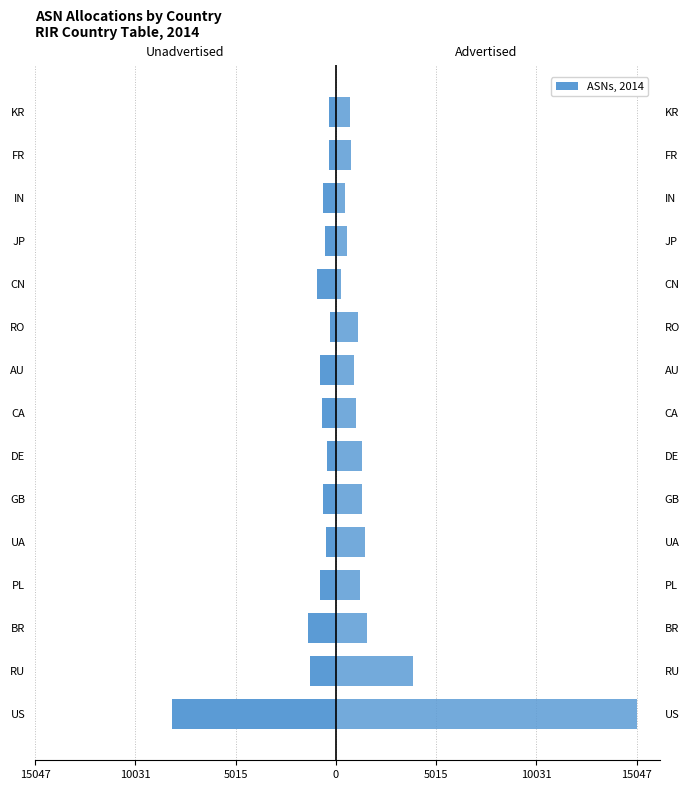

What is the average value of the Unadvertised ASNs series?

-1184